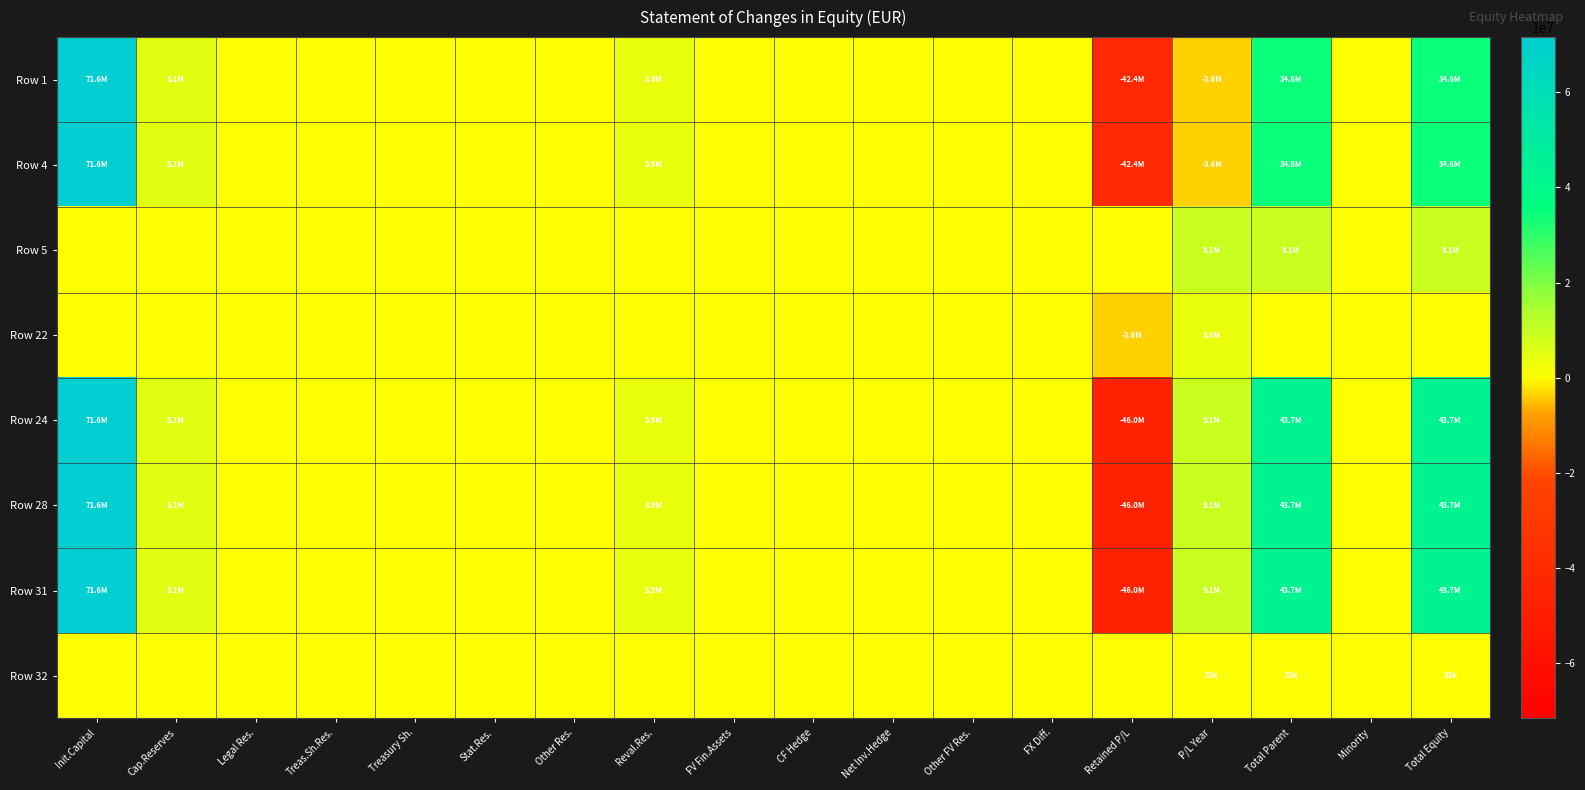

How many distinct data groups are displayed?

8